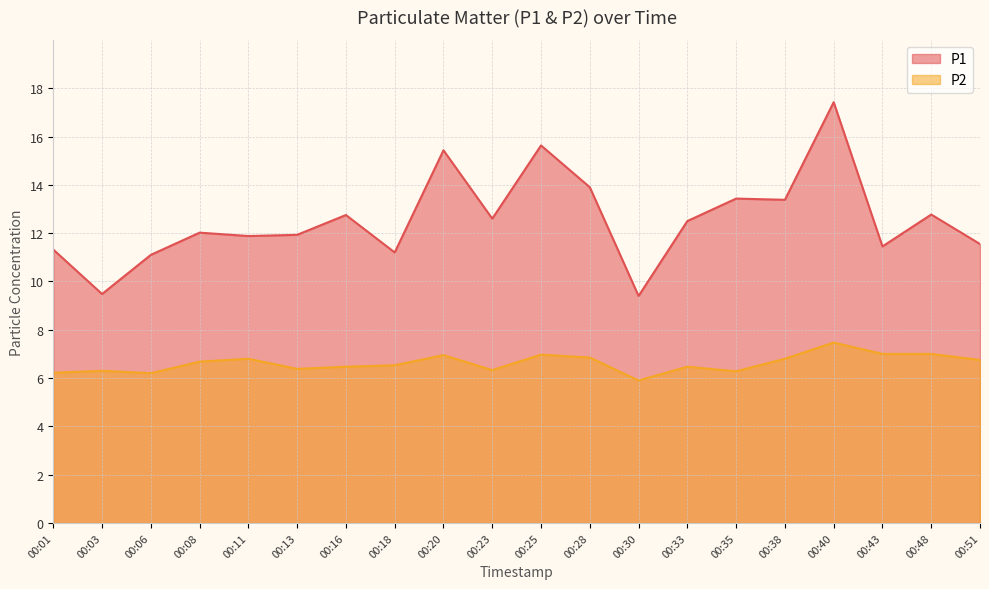

What is the greatest value displayed?

17.4